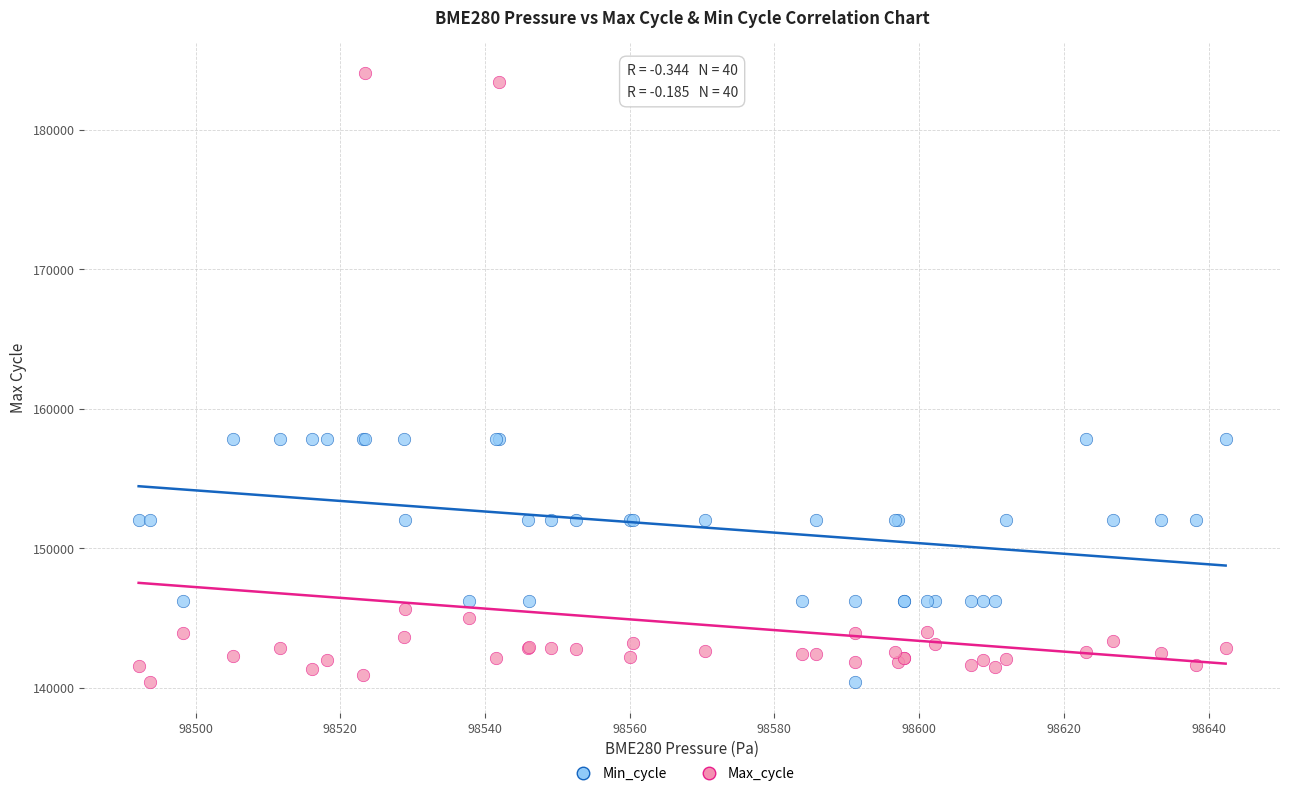

Which series has the widest spread of Y values?

Max_cycle